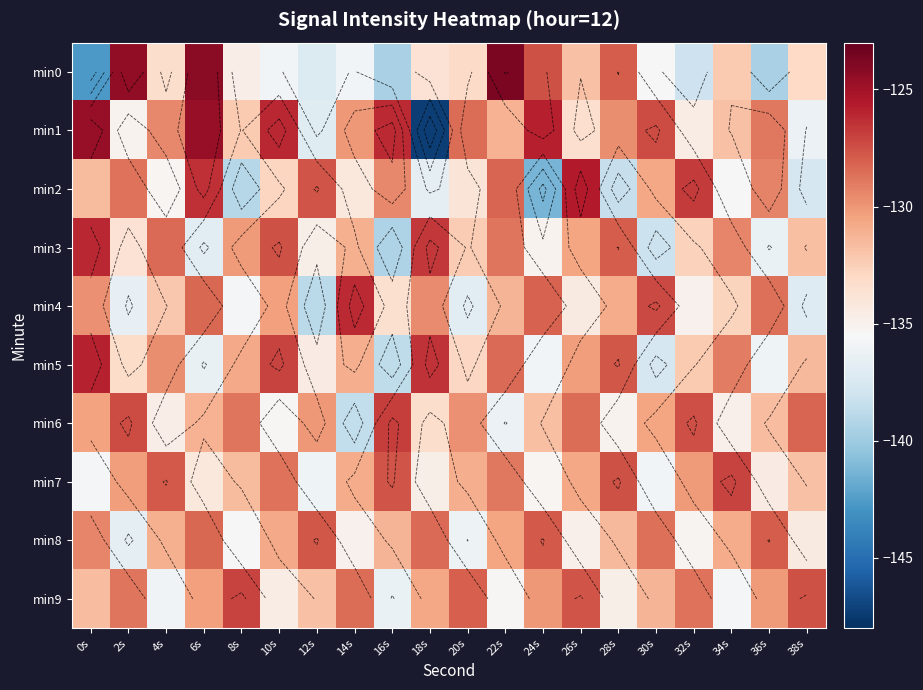

What is the sum of the min7 values at 6s and 2s?

-264.5